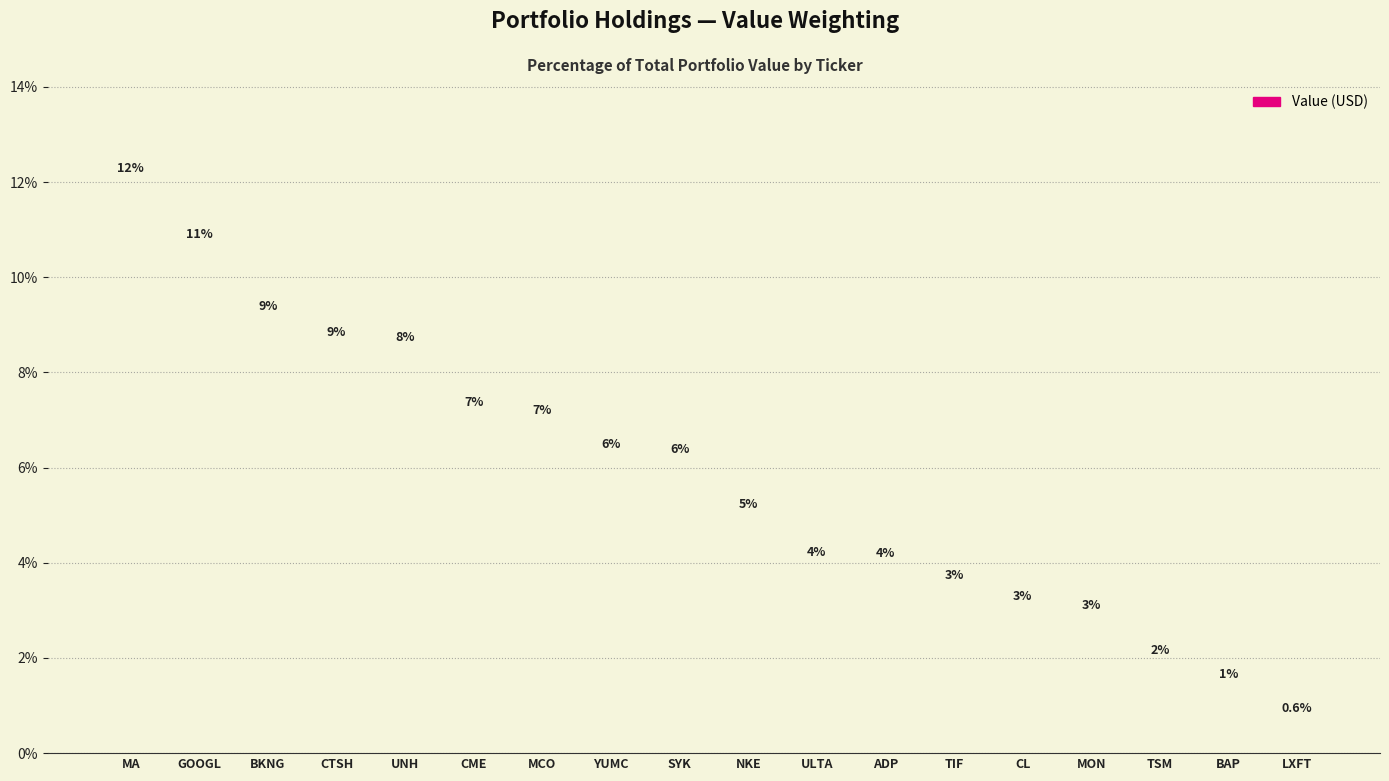

Is it true that the value at TSM is 3.2?

False